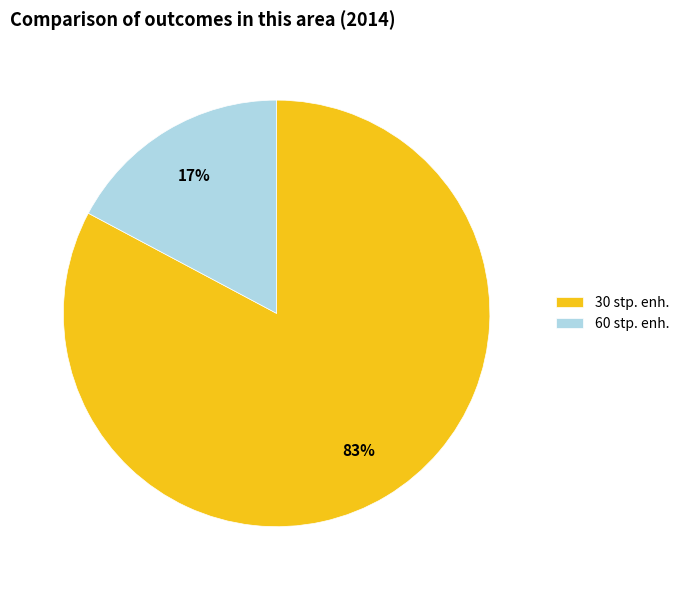

How many segments does this pie chart have?

2